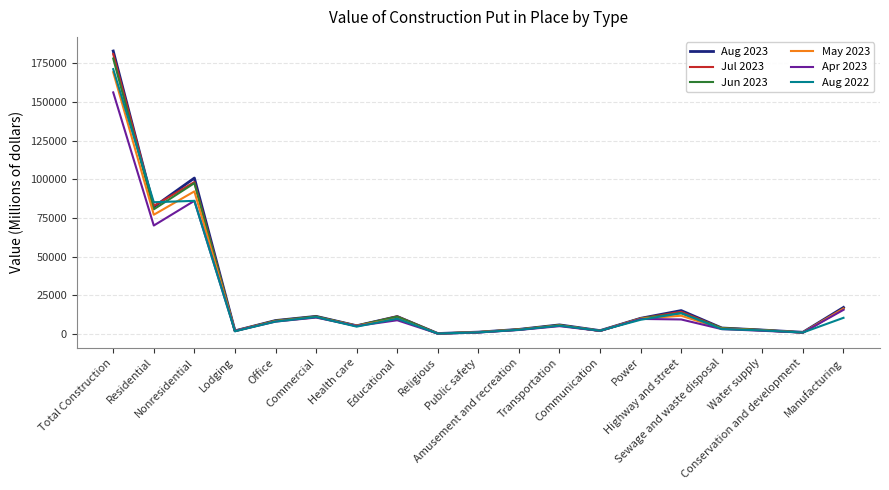

Which series has the widest spread of values?

Aug 2023